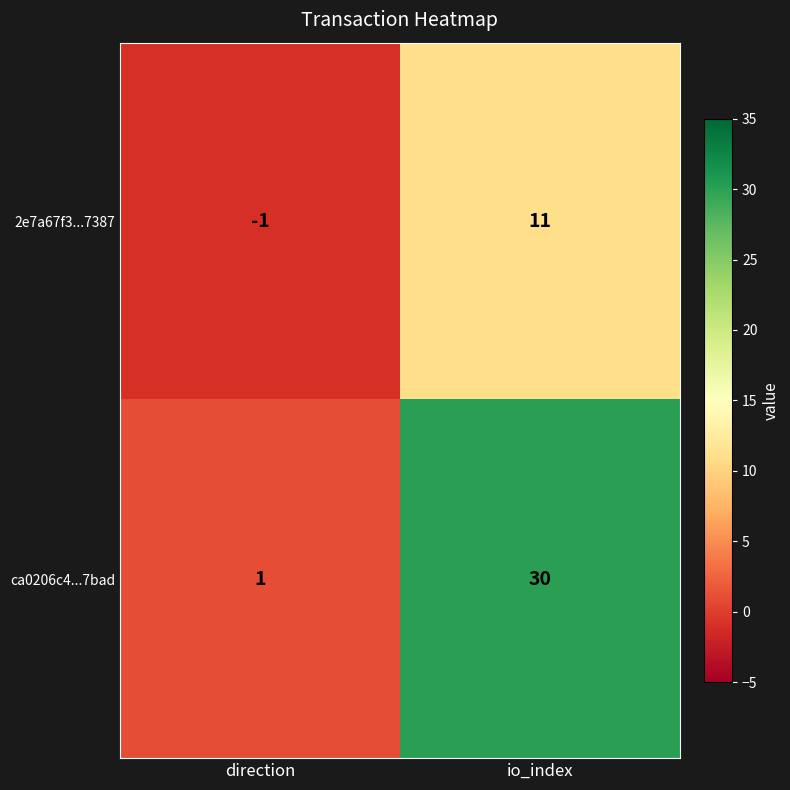

Which series has the widest spread of values?

ca0206c4...7bad